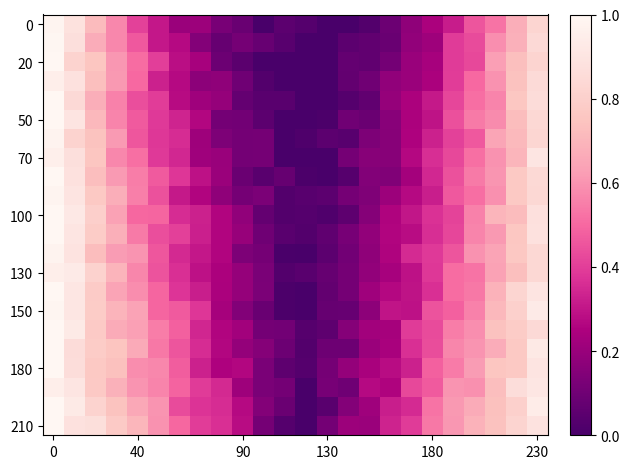

Which series has the largest total across all categories?

210